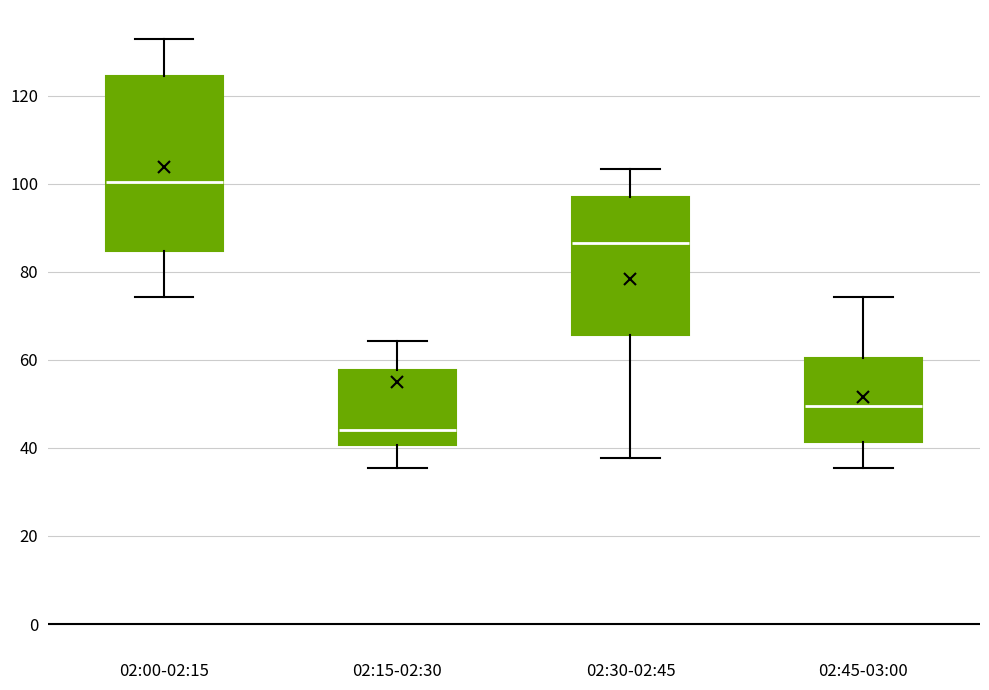

Reading left to right, transcribe this box plot: for each box, give where its median line is, the range the box spans, and where its two whiskers end, as read against the y-axis. The values are not printed on the chart, so give them approximately, as read against the axis.

02:00-02:15: median 100, box 84 to 124, whiskers 74 to 132
02:15-02:30: median 44, box 40 to 58, whiskers 36 to 64
02:30-02:45: median 86, box 66 to 96, whiskers 38 to 104
02:45-03:00: median 50, box 42 to 60, whiskers 36 to 74